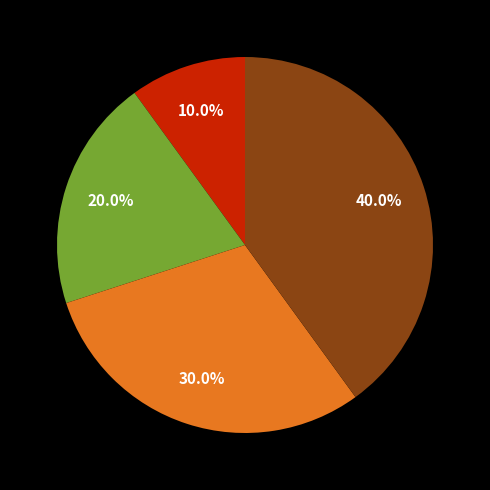

Does any single category account for the majority?

No